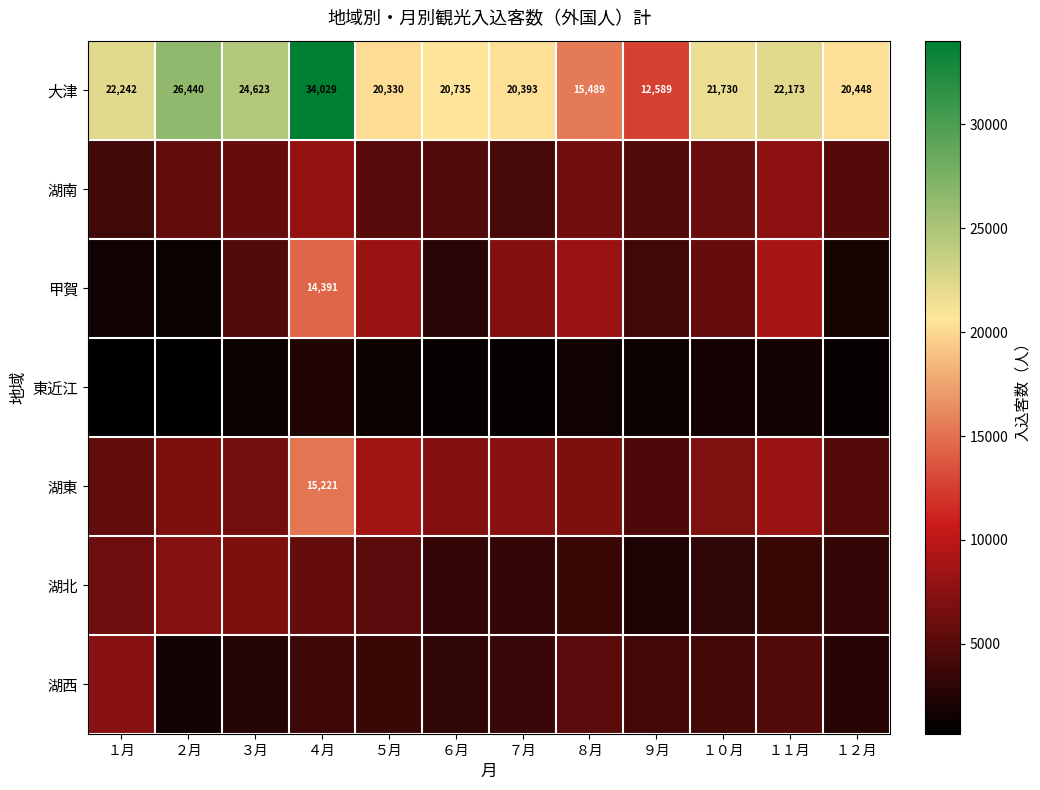

What is the difference between the 大津 values at １２月 and １月?

1794